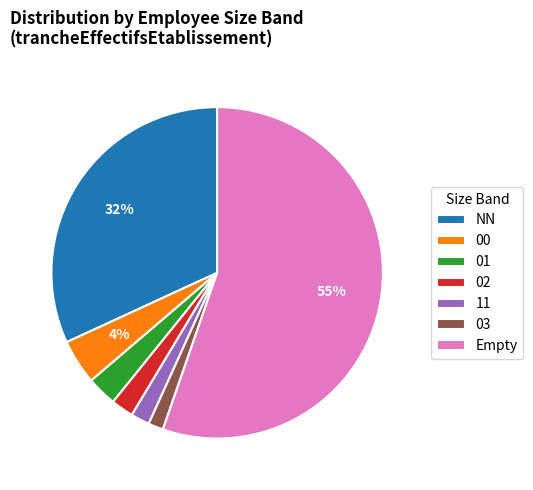

How many slices are in this pie chart?

7